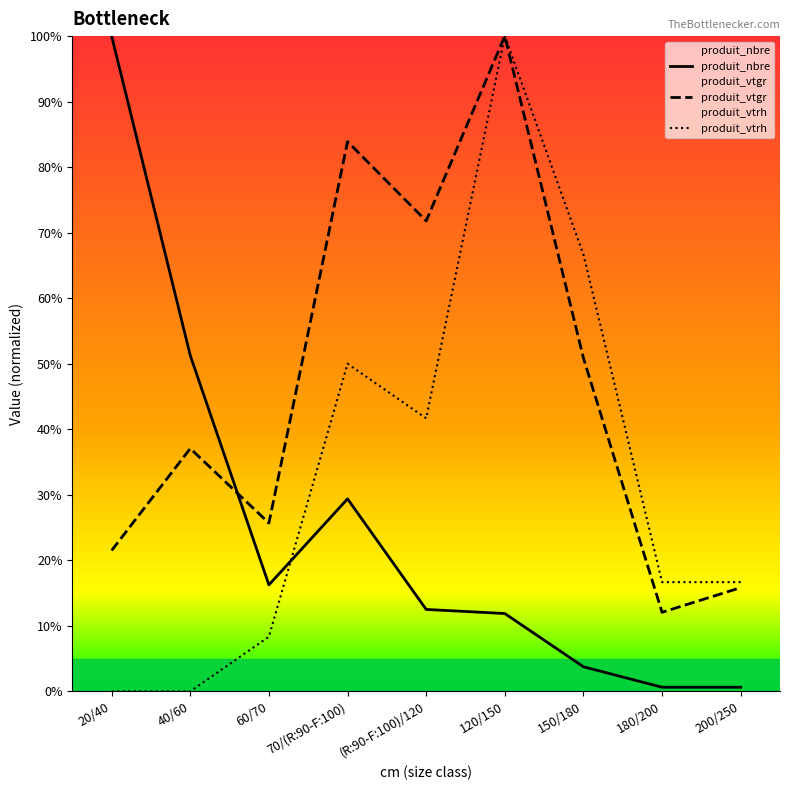

What is the label of the 9th point from the right?

20/40